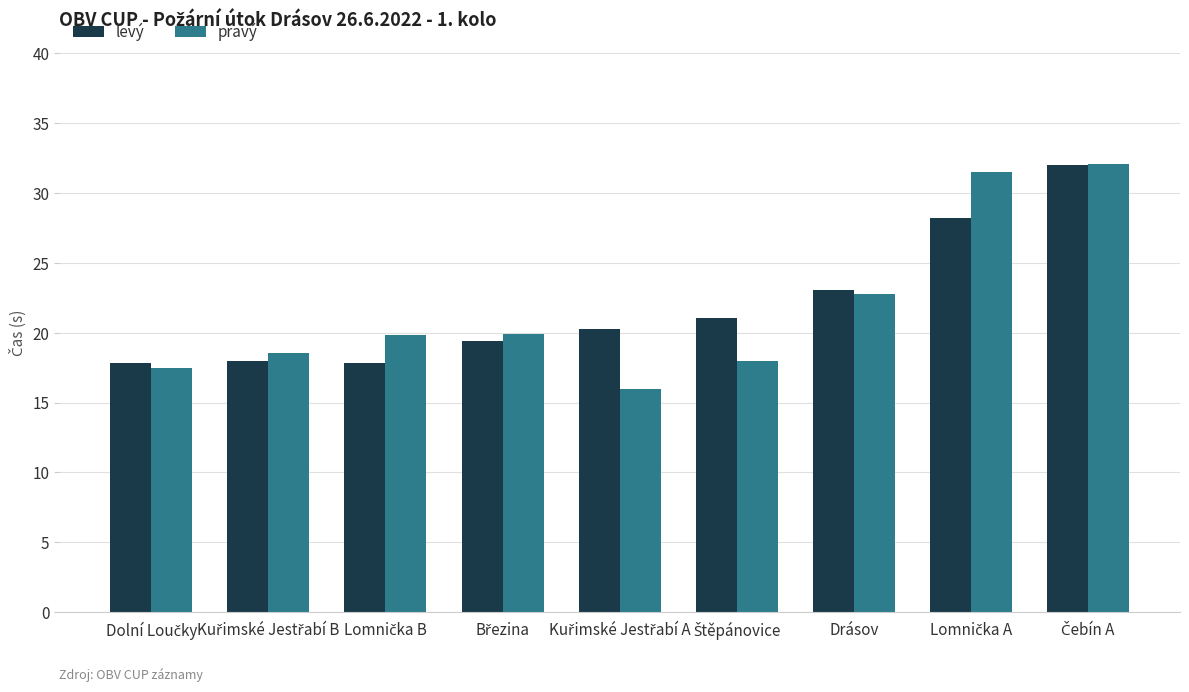

What is the highest value of the levý series?

32.0